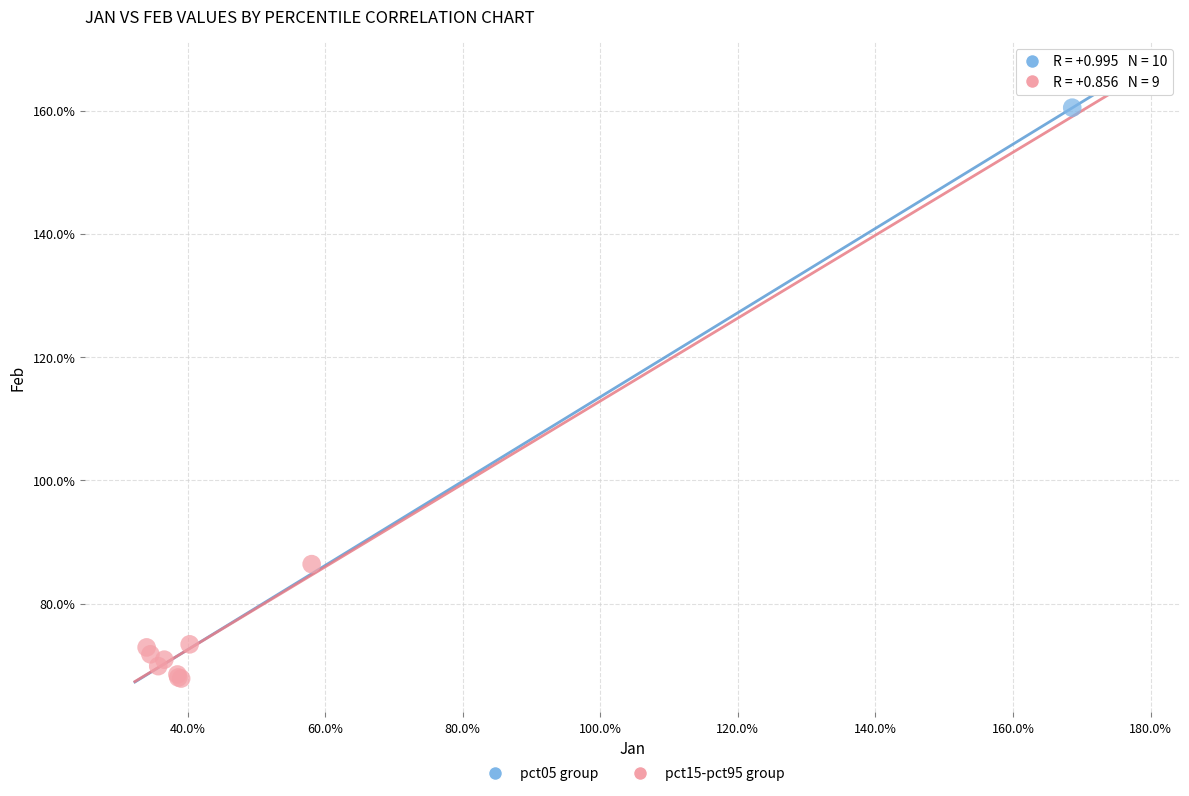

What are all the series names shown in the legend?

pct05 group, pct15-pct95 group